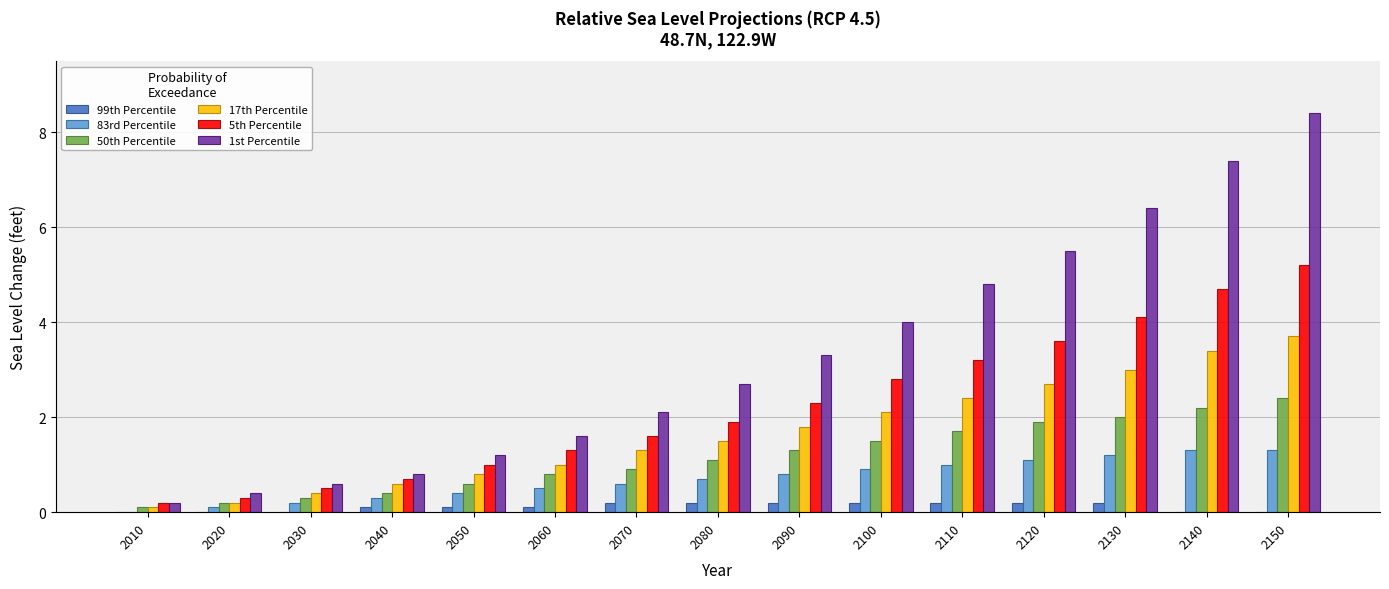

The value of 83rd Percentile at 2070 is 0.9. True or false?

False